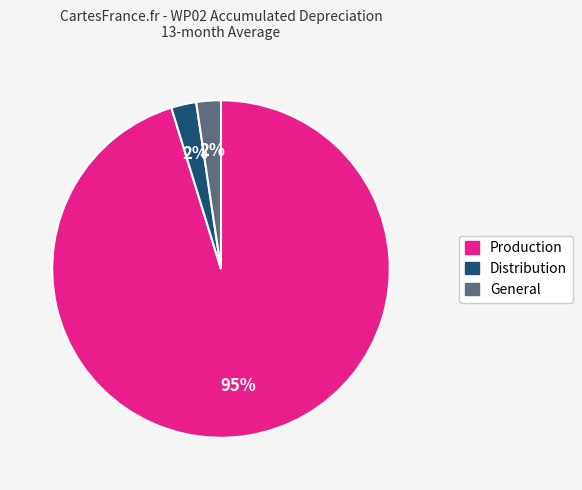

Which category has the biggest portion of the pie?

Production